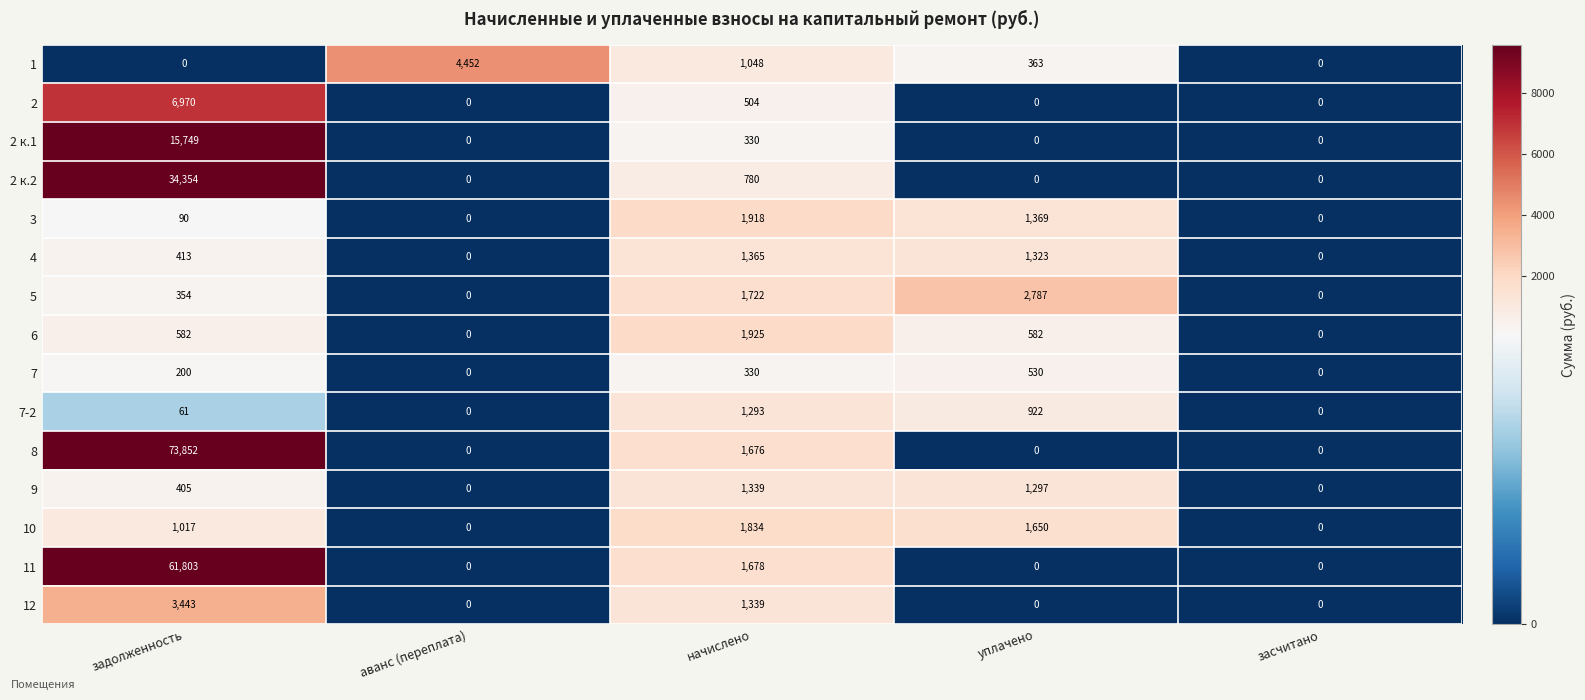

List the series in order of their peak value, lowest first.

7, 7-2, 9, 4, 10, 3, 6, 5, 12, 1, 2, 2 к.1, 2 к.2, 11, 8